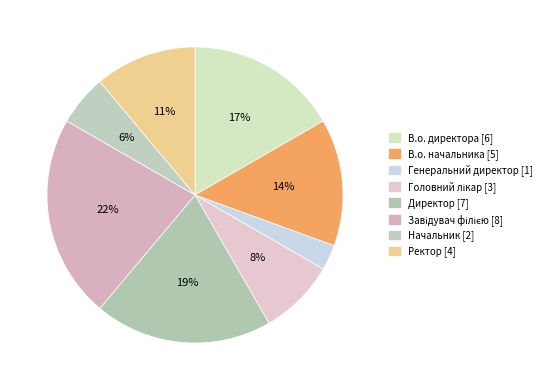

To the nearest percent, what percentage of the pie is Начальник?

6%